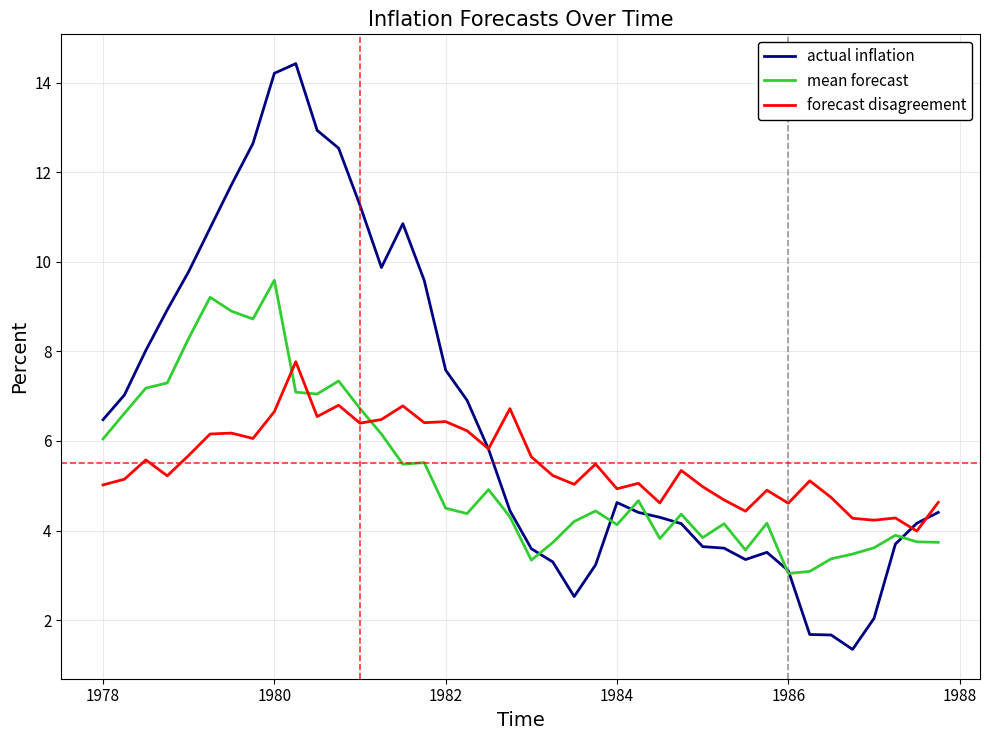

What is the smallest value displayed?

1.3